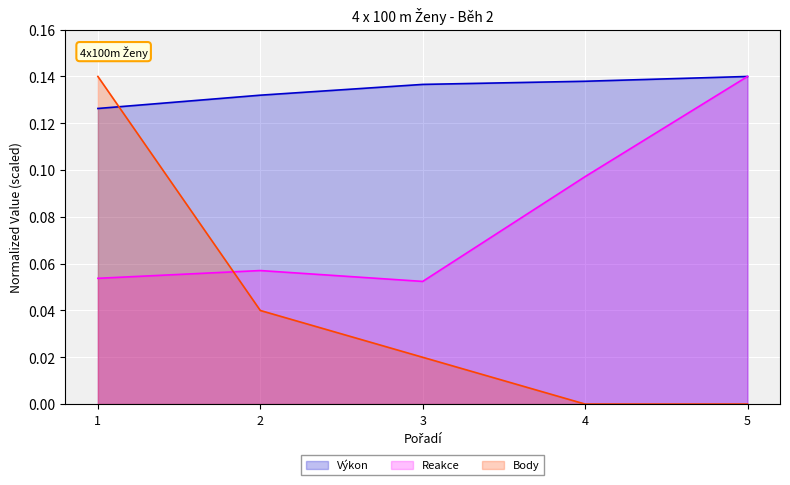

What is the difference between the maximum and minimum values in the Reakce series?

0.1